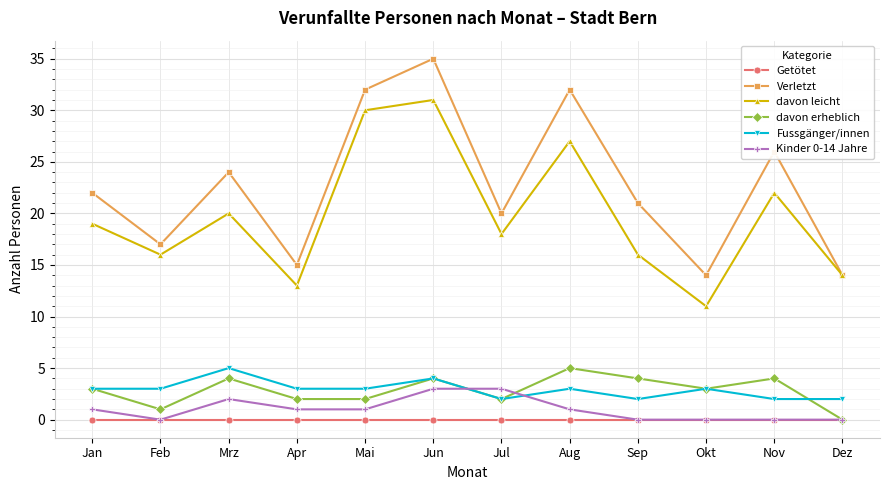

What is the maximum value for Fussgänger/innen?

5